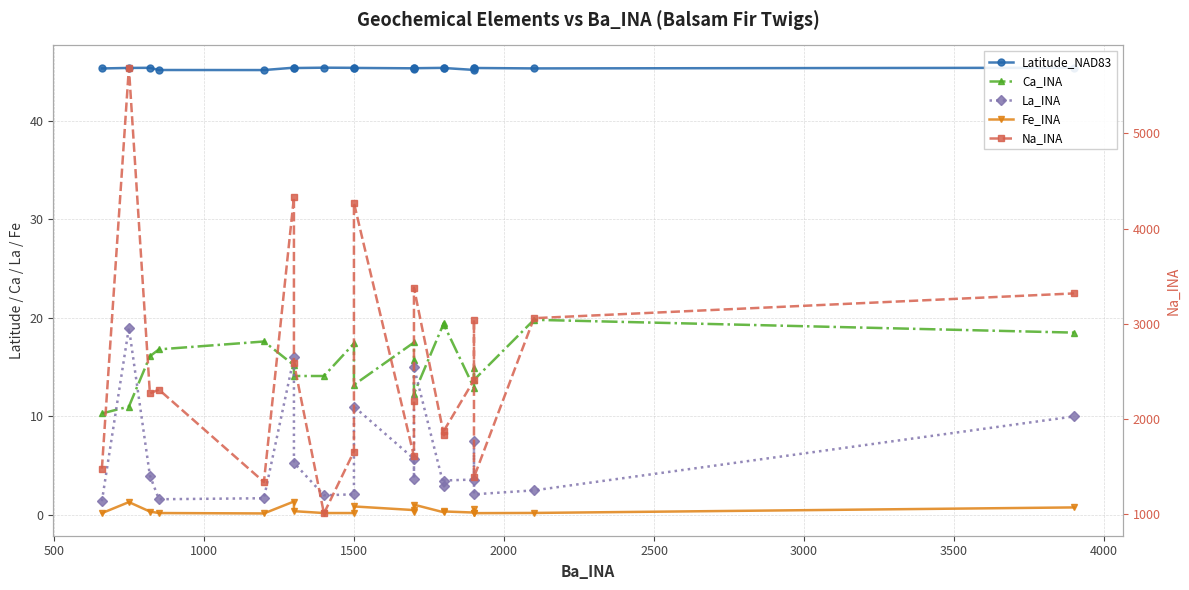

What is the smallest value displayed?

0.2